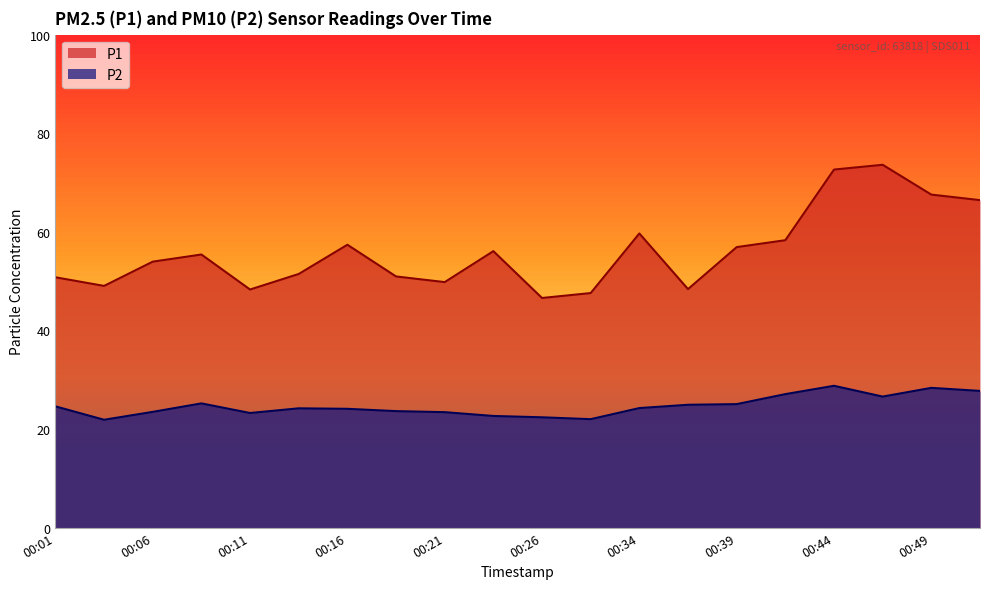

What is the approximate value of P2 at 00:39?

25.1